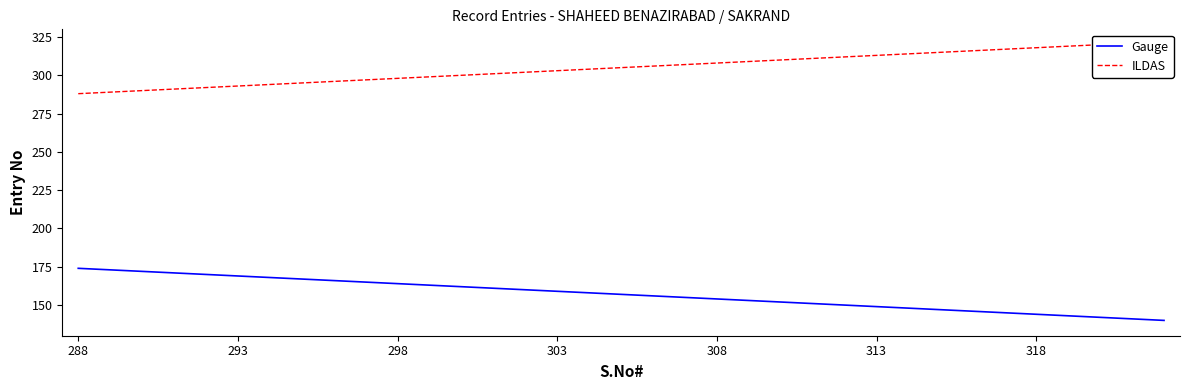

How many categories are shown in the chart?

35